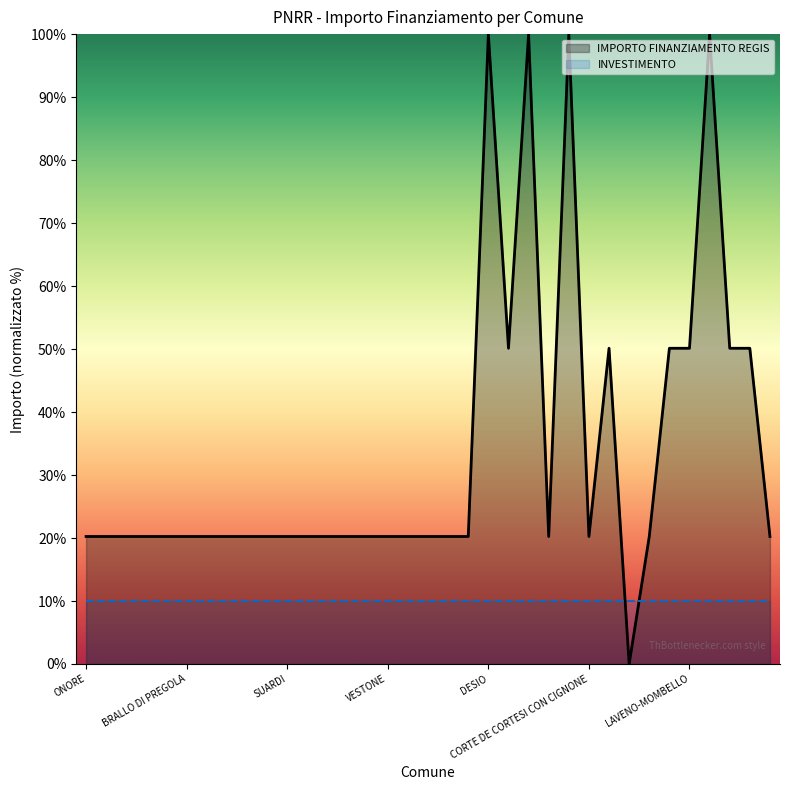

Reading left to right, list all the values displayed in this chart.

IMPORTO FINANZIAMENTO REGIS: 20.2	20.2	20.2	20.2	20.2	20.2	20.2	20.2	20.2	20.2	20.2	20.2	20.2	20.2	20.2	20.2	20.2	20.2	20.2	20.2	100.0	50.1	100.0	20.2	100.0	20.2	50.1	0.0	20.2	50.1	50.1	100.0	50.1	50.1	20.2
INVESTIMENTO: 10.0	10.0	10.0	10.0	10.0	10.0	10.0	10.0	10.0	10.0	10.0	10.0	10.0	10.0	10.0	10.0	10.0	10.0	10.0	10.0	10.0	10.0	10.0	10.0	10.0	10.0	10.0	10.0	10.0	10.0	10.0	10.0	10.0	10.0	10.0